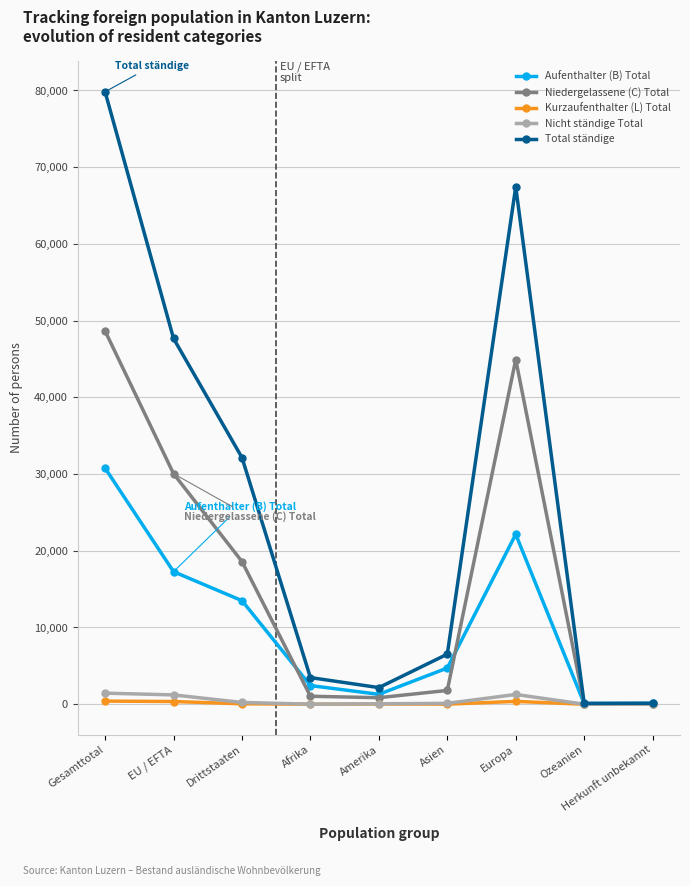

True or false: Total ständige has a value of 79831 at Gesamttotal.

True